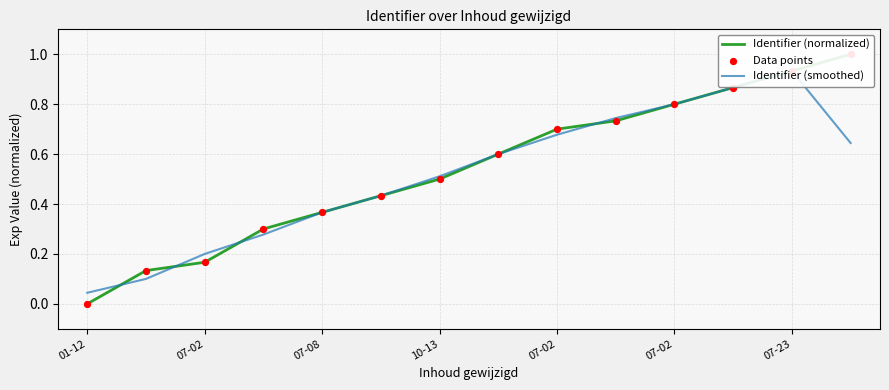

Is the value of Data points at 10-13 greater than the value of Identifier (normalized) at 13?

No